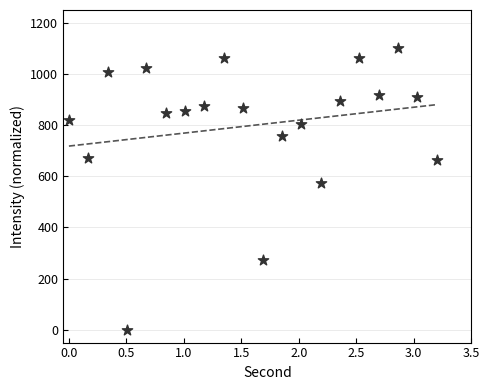

What Y value in the scatter plot is closest to 550?

572.6